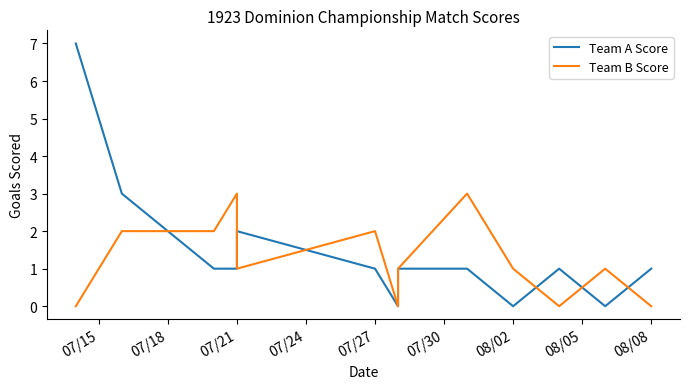

Rank the series by their average value, from highest to lowest.

Team A Score, Team B Score